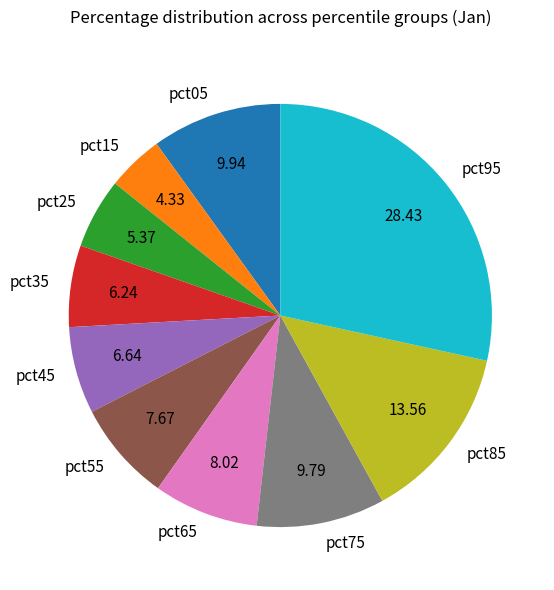

How many segments does this pie chart have?

10